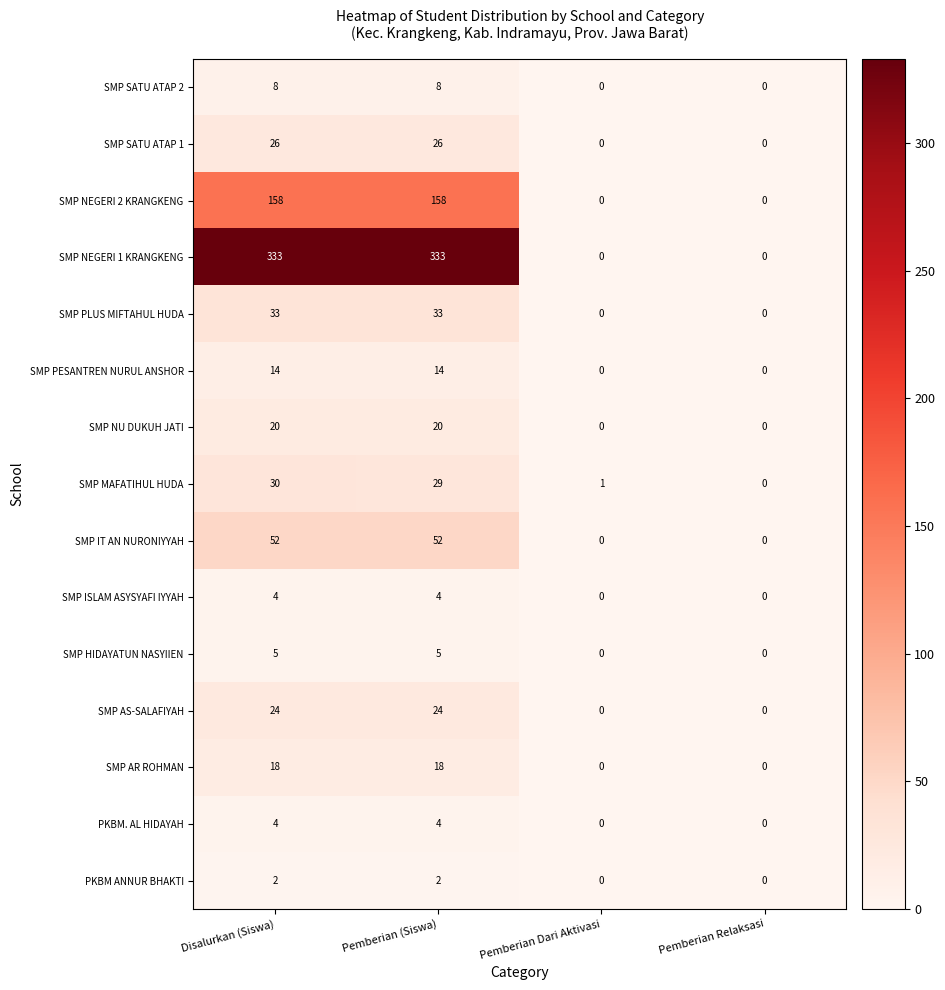

Count the SMP HIDAYATUN NASYIIEN values in the range 0 to 5.

4